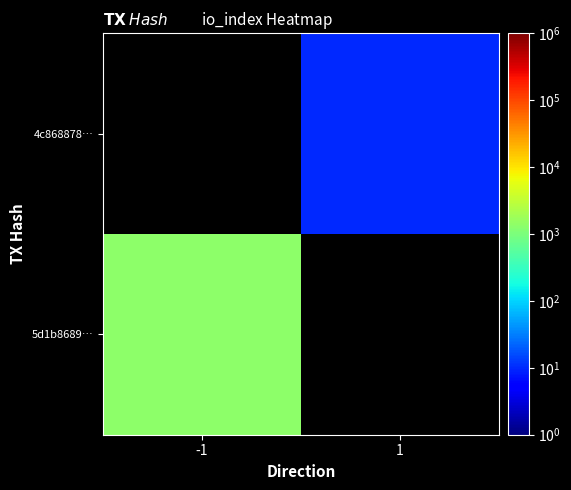

At how many categories does at least one series exceed 878?

1